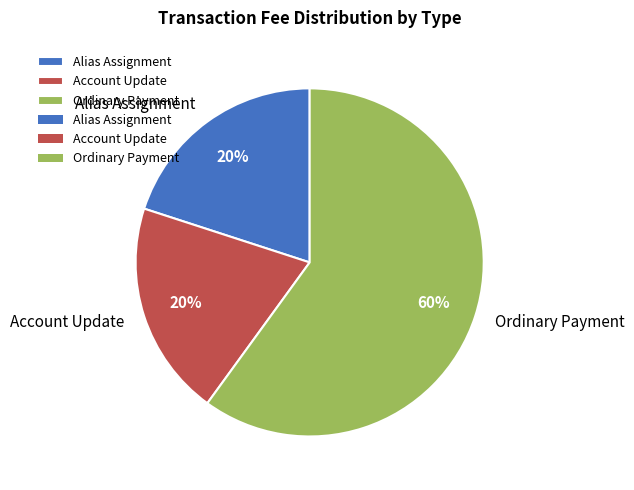

What is the largest slice in the pie chart?

Ordinary Payment